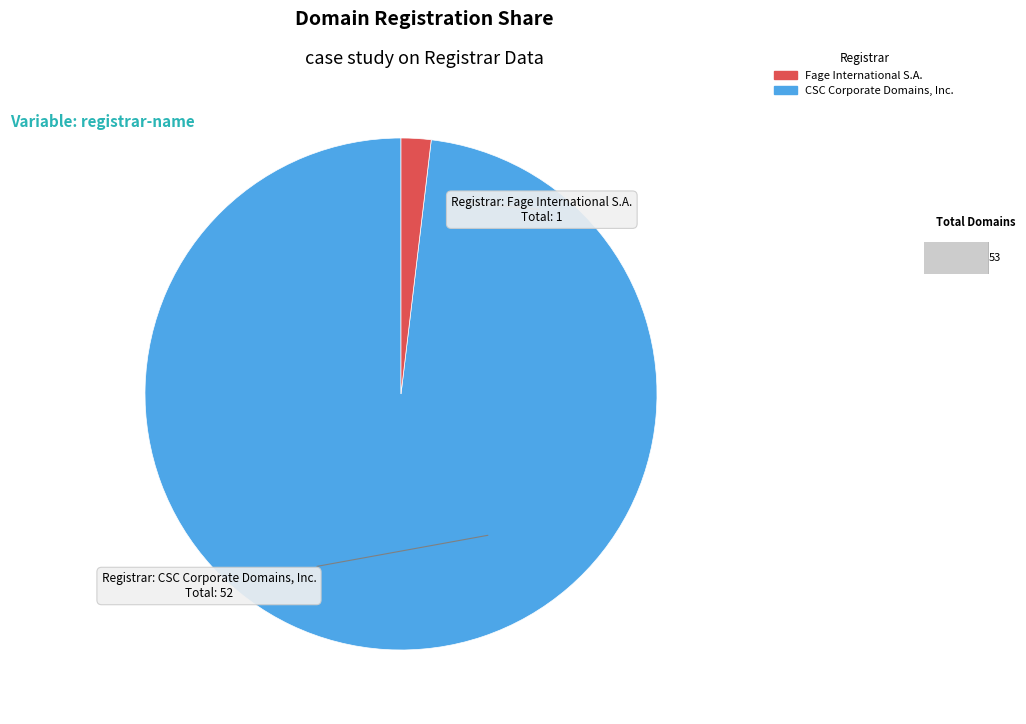

Is there any slice that represents more than half of the pie?

Yes